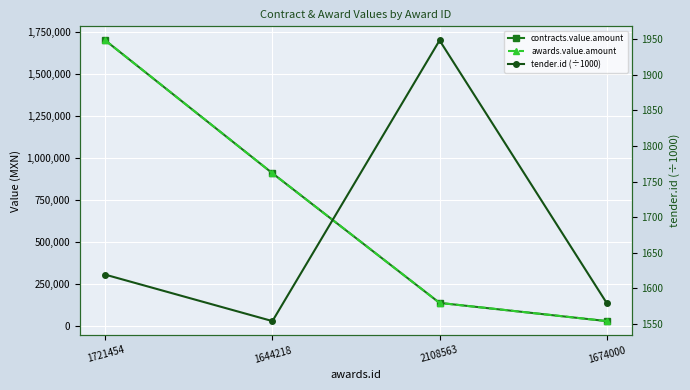

What is the minimum value for awards.value.amount?

31364.7